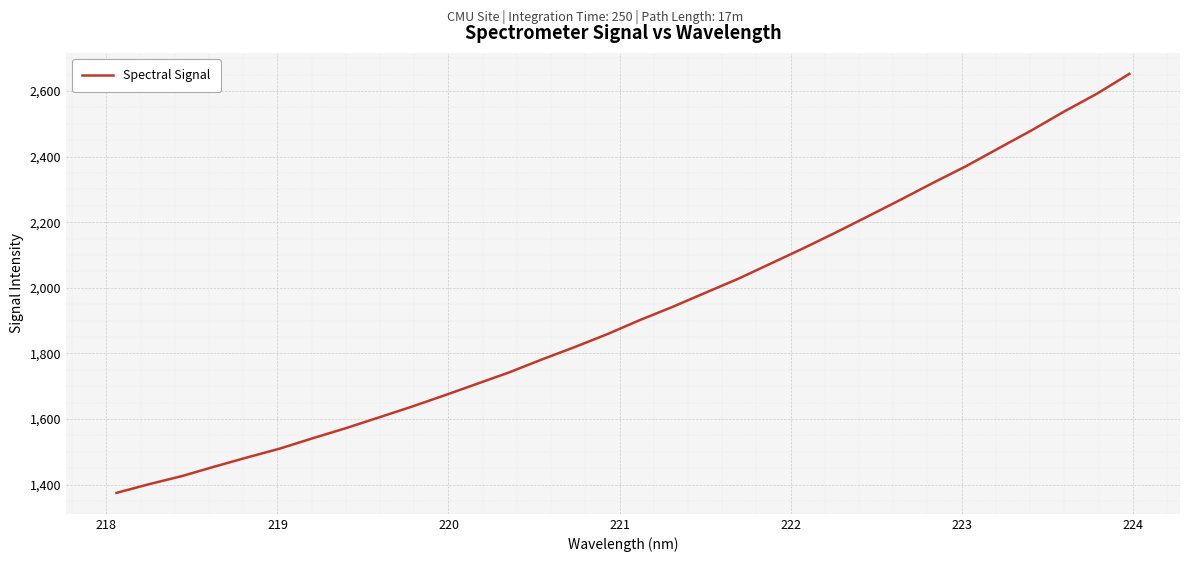

What is the difference between the maximum and minimum values?

1277.2